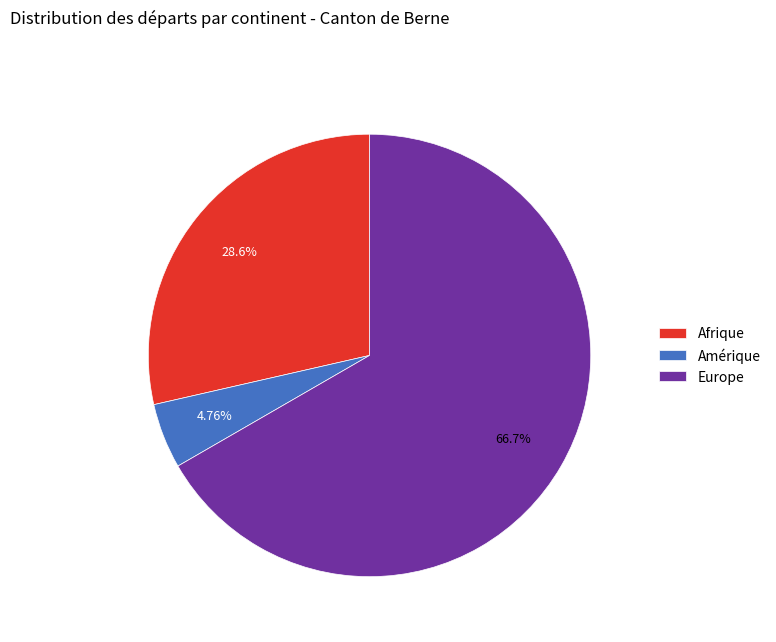

What is the smallest slice in the pie chart?

Amérique